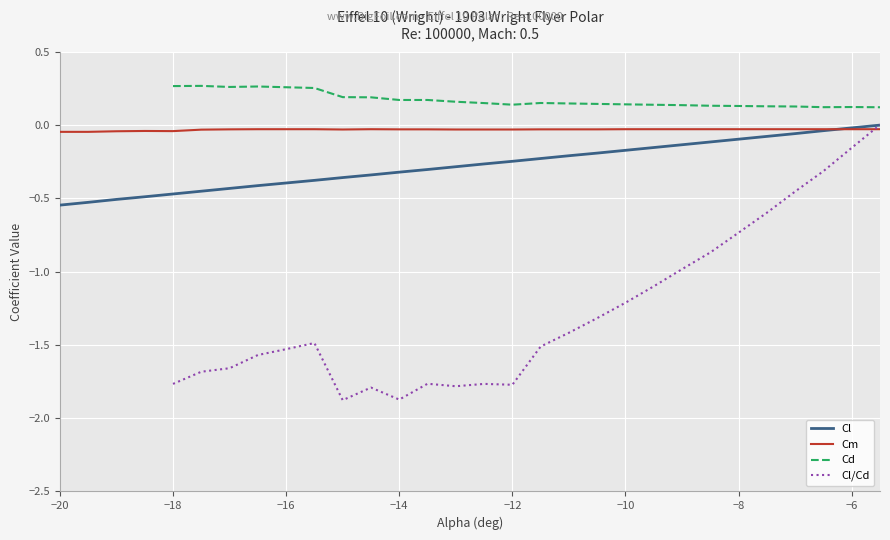

In Cm, how many points are higher than both neighbors (excluding endpoints)?

2